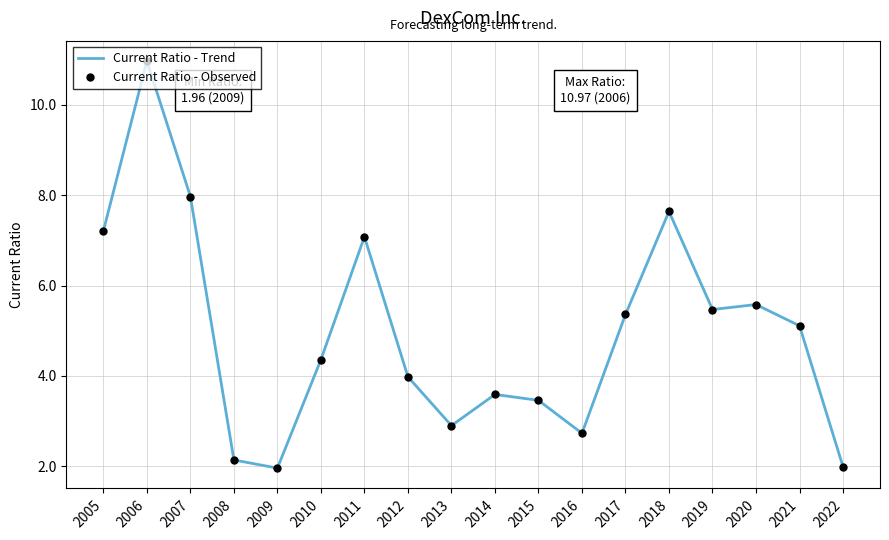

Rank the categories by Current Ratio - Trend value from lowest to highest.

2009, 2022, 2008, 2016, 2013, 2015, 2014, 2012, 2010, 2021, 2017, 2019, 2020, 2011, 2005, 2018, 2007, 2006